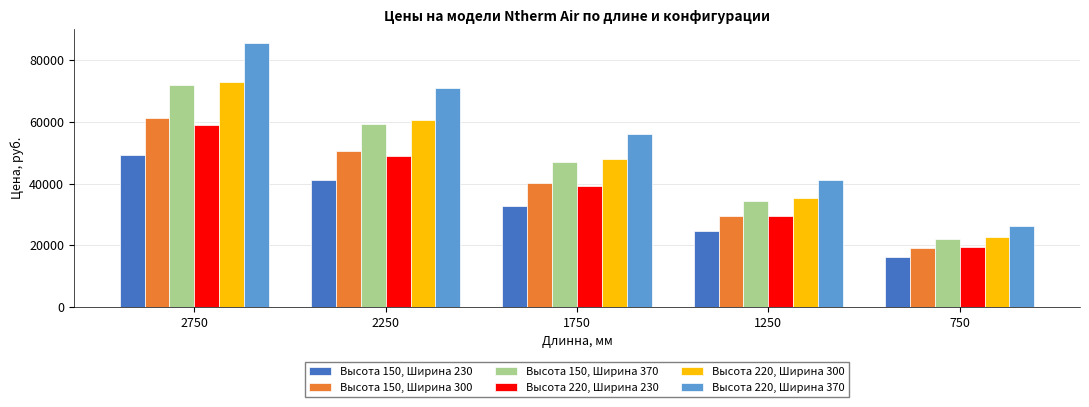

What are all the series names shown in the legend?

Высота 150, Ширина 230, Высота 150, Ширина 300, Высота 150, Ширина 370, Высота 220, Ширина 230, Высота 220, Ширина 300, Высота 220, Ширина 370